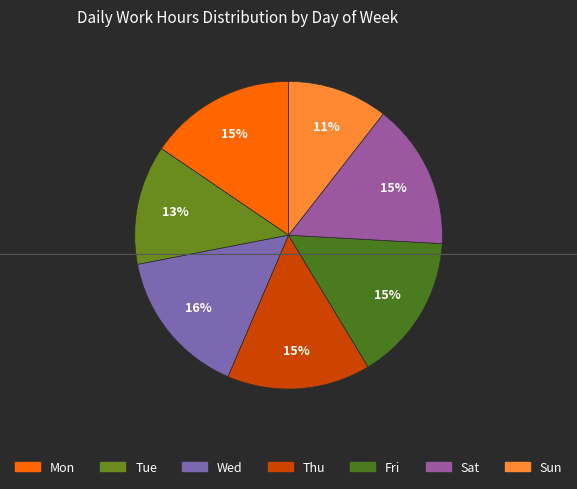

Which category has the biggest portion of the pie?

Wed